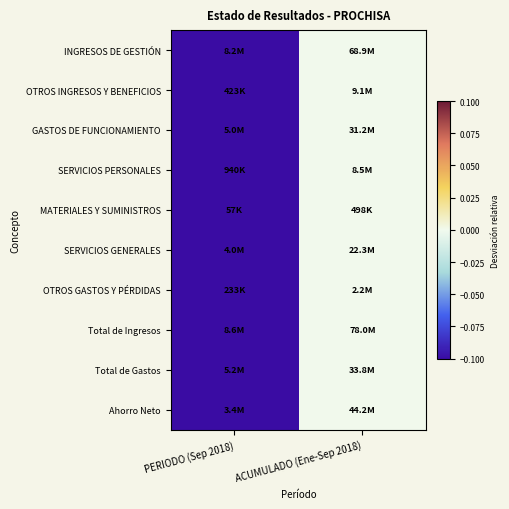

At which category is the sum across all series the highest?

ACUMULADO (Ene-Sep 2018)